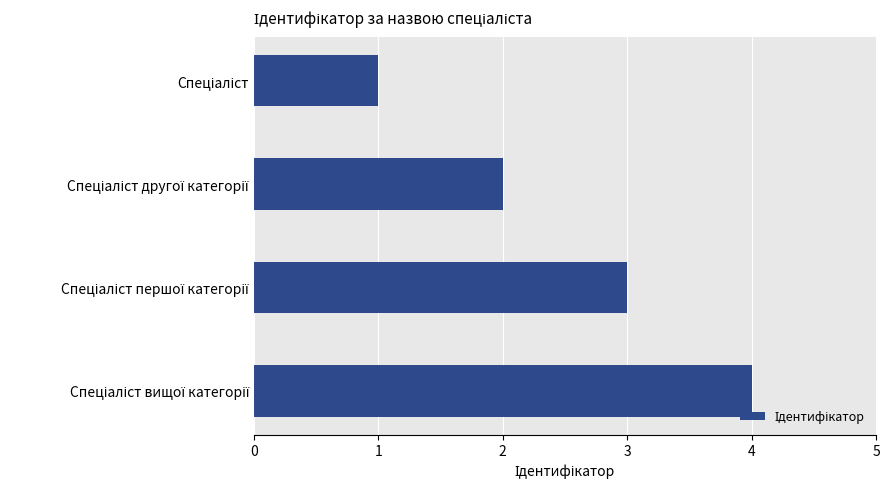

Does the chart contain stacked bars?

No